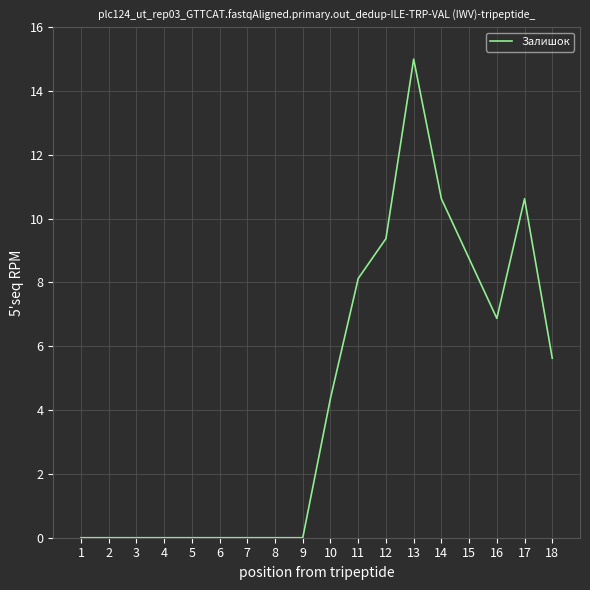

At which label does the data first exceed 4?

10